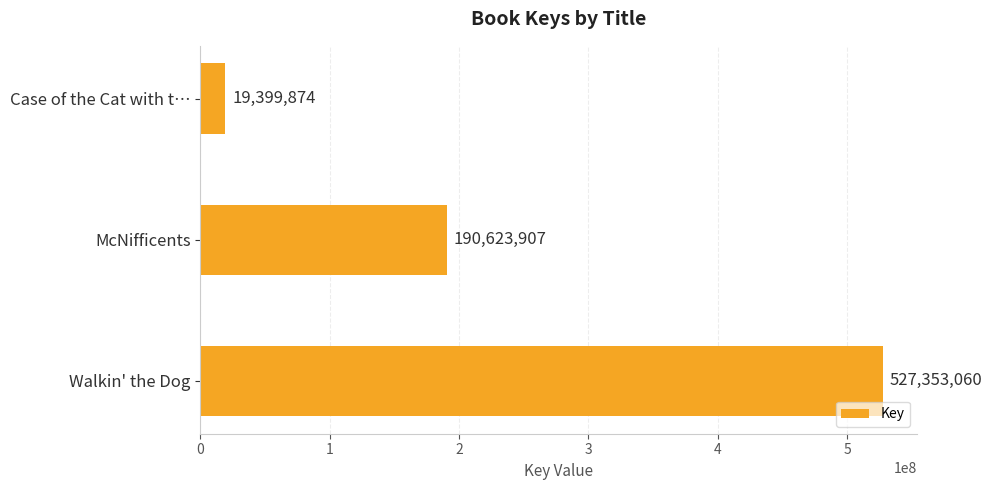

How many data points does each series have?

3